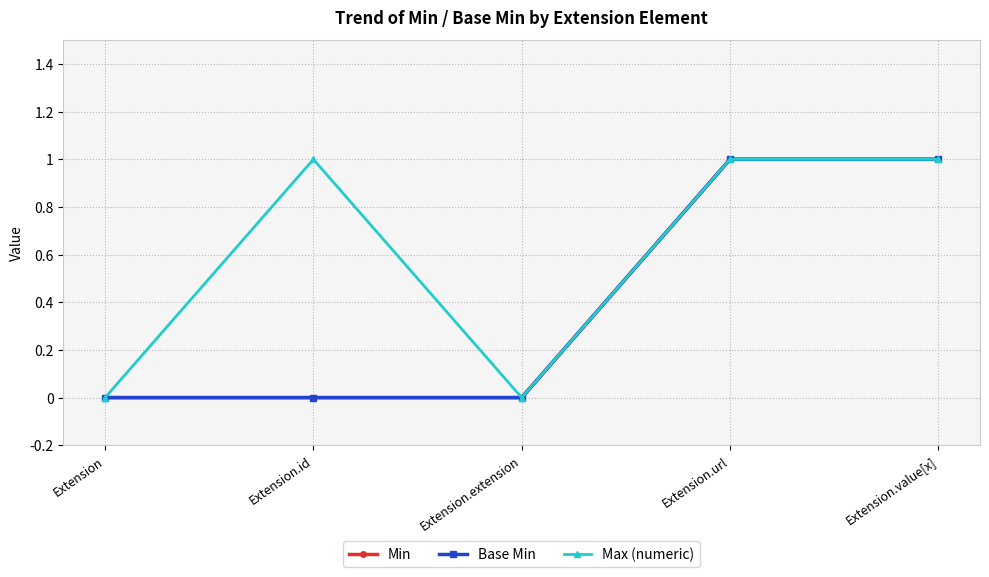

At which label does Base Min reach its peak?

Extension.url